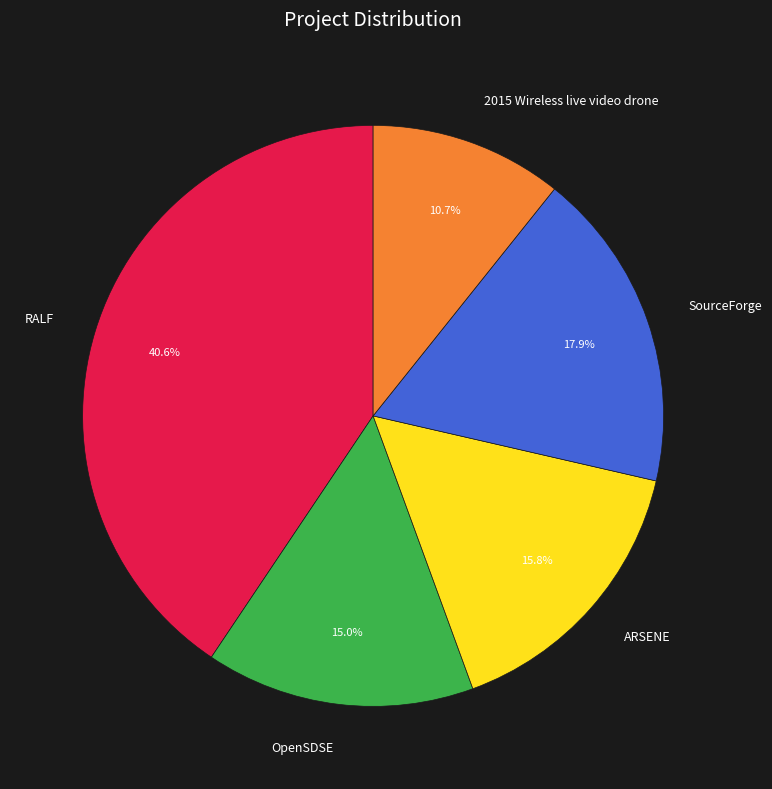

Is there a majority slice in this chart?

No